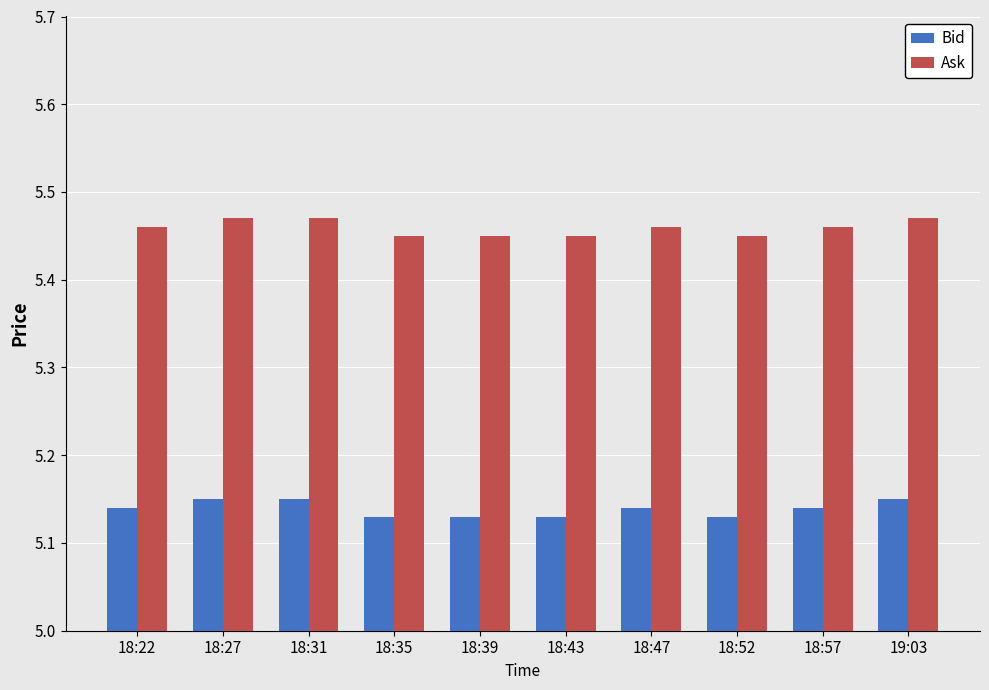

What is the sum of all Ask values?

54.6